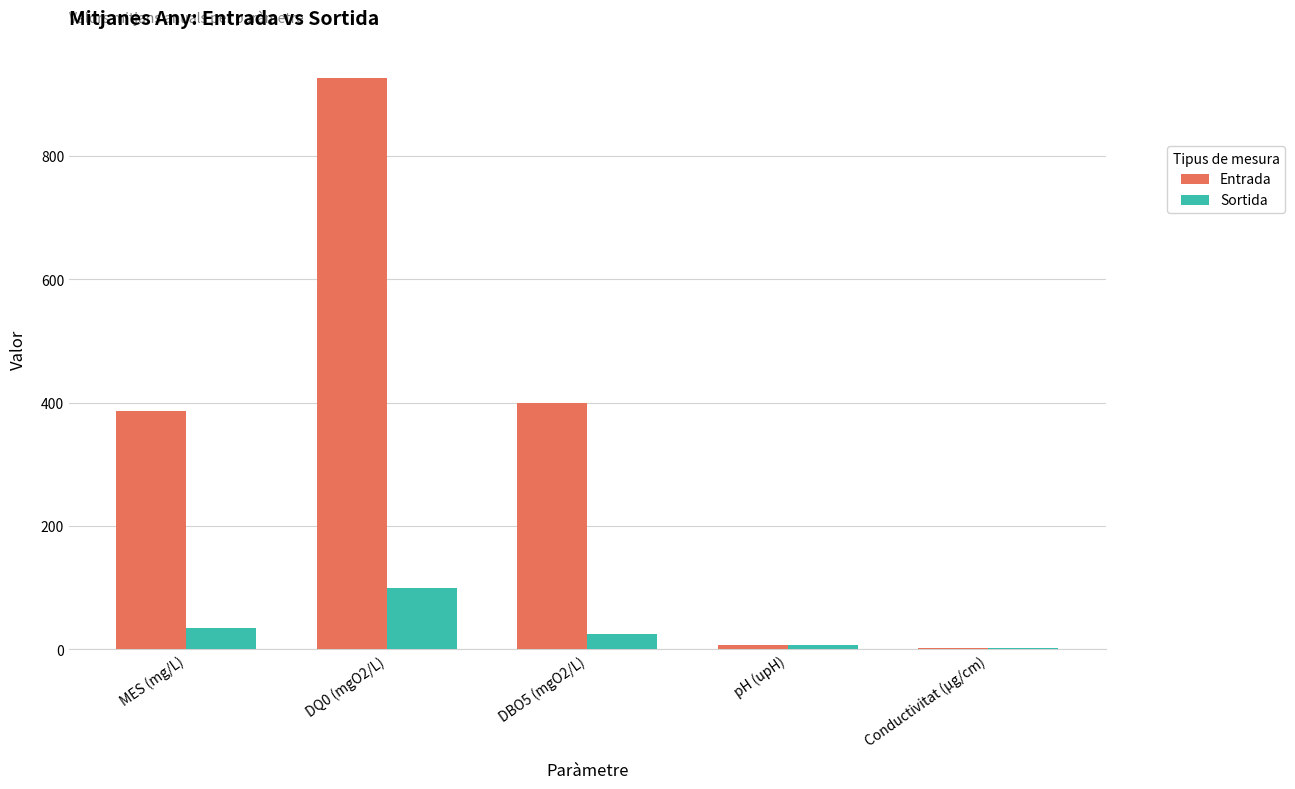

What is the spread (max minus min) of values at pH (upH)?

0.2